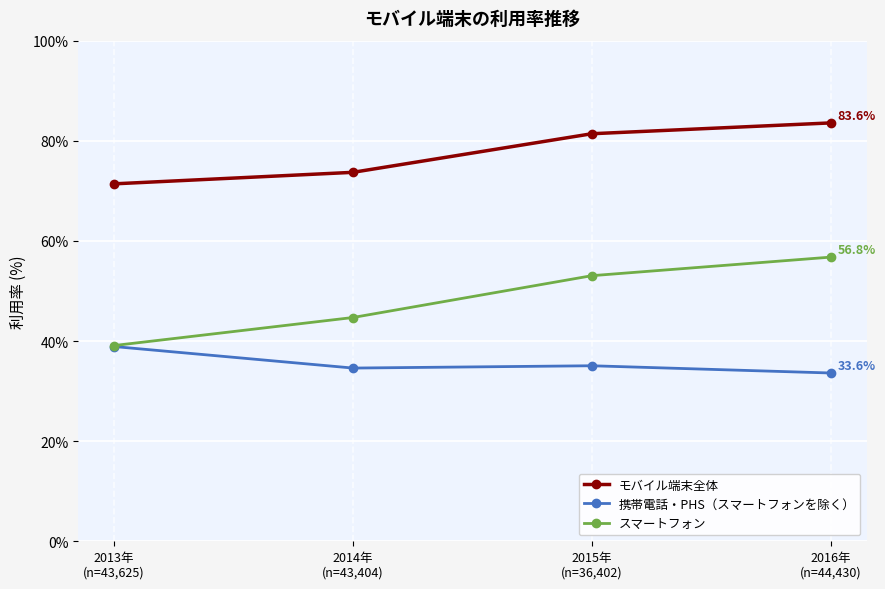

What is the label of the 2nd point from the left?

2014年
(n=43,404)